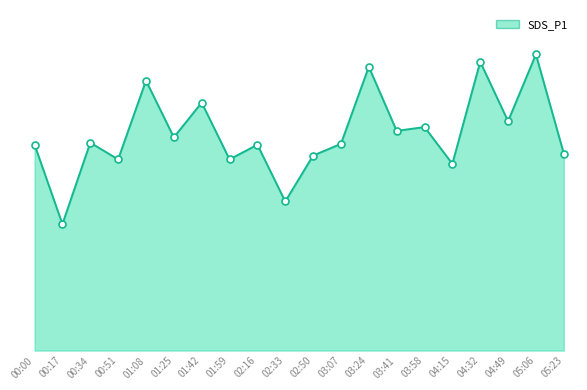

Does the chart have visible grid lines?

No